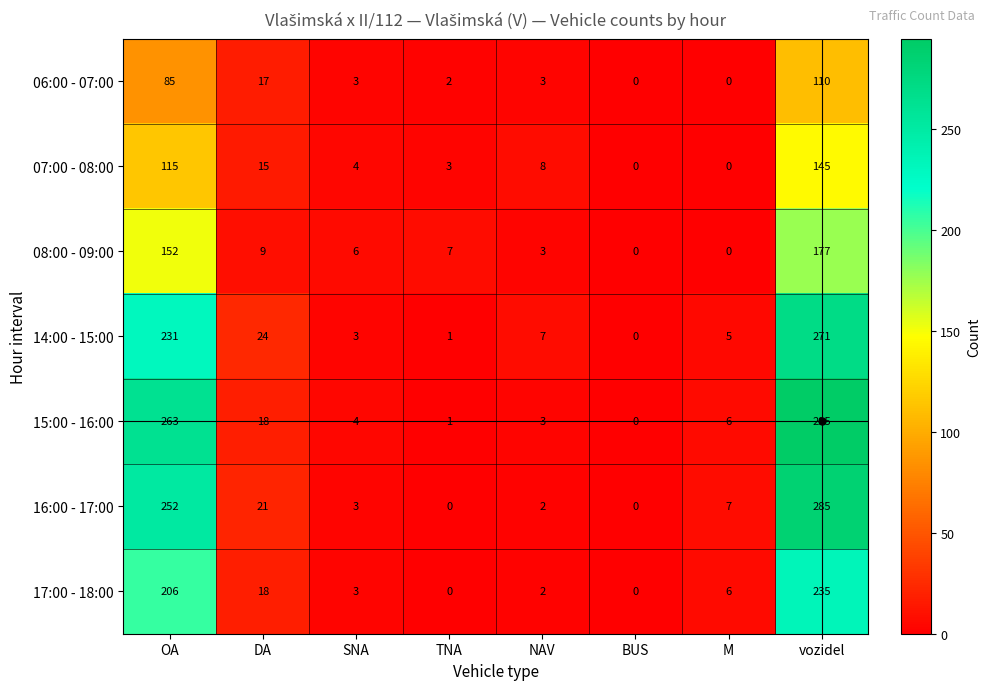

Which label corresponds to the largest value in the chart?

vozidel